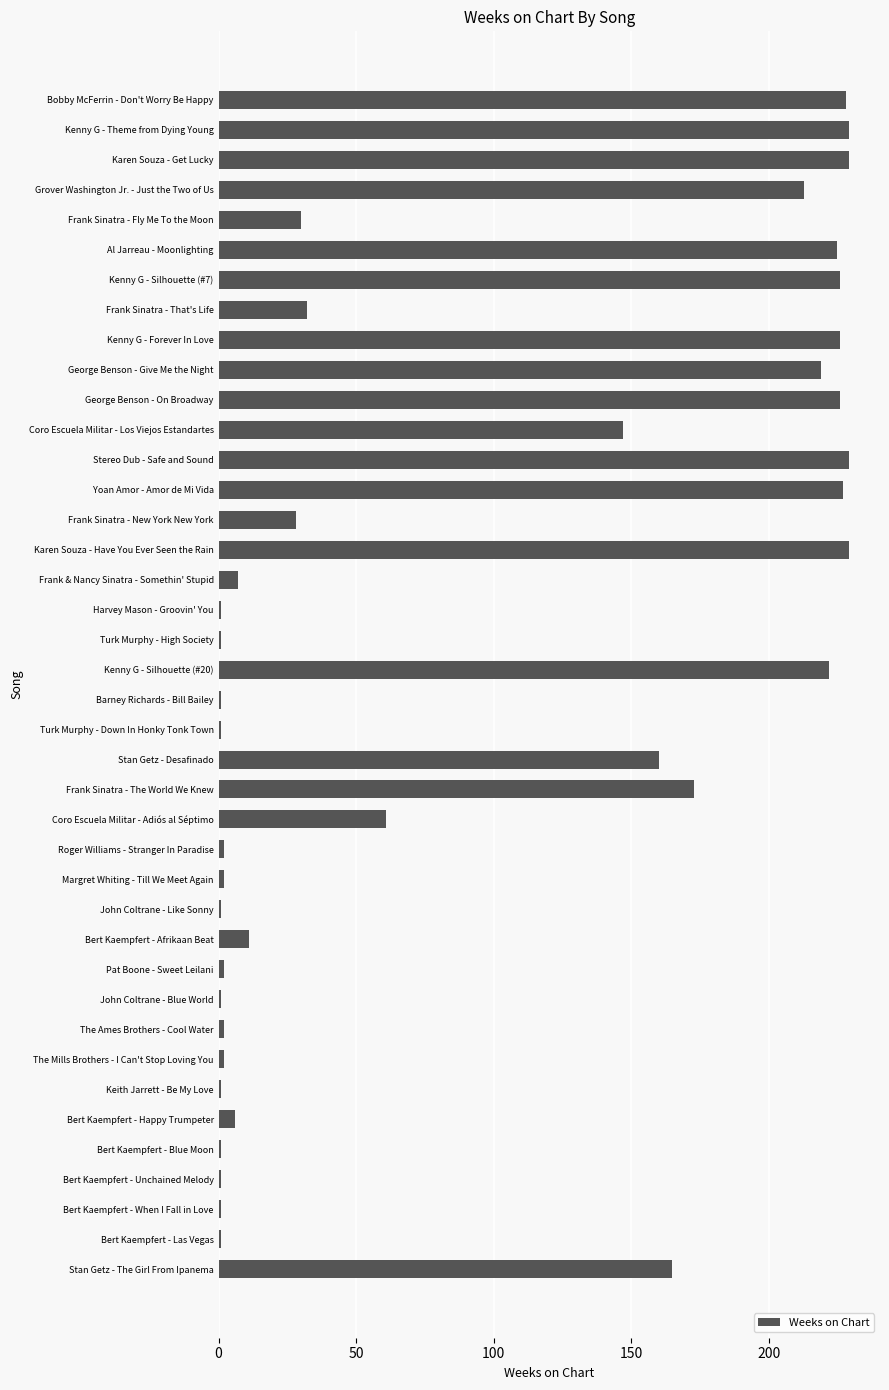

True or false: the data shows 165 at Stan Getz - The Girl From Ipanema.

True